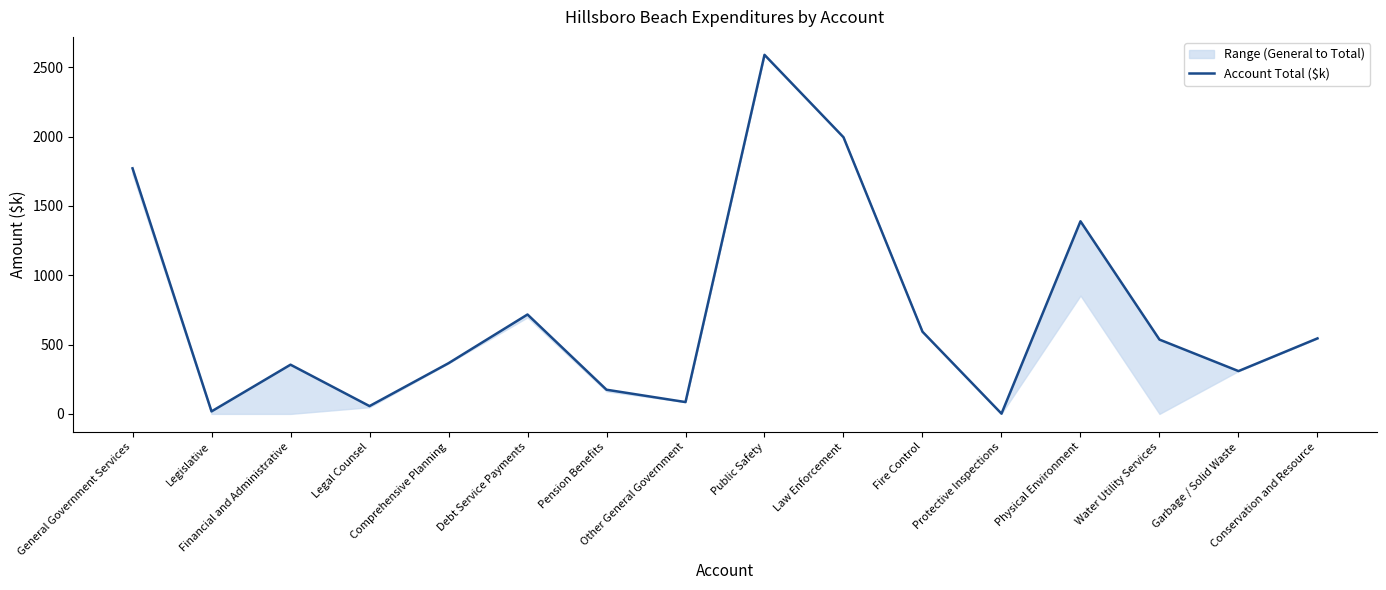

List the labels in order of value, largest first.

Public Safety, Law Enforcement, General Government Services, Physical Environment, Debt Service Payments, Fire Control, Conservation and Resource, Water Utility Services, Comprehensive Planning, Financial and Administrative, Garbage / Solid Waste, Pension Benefits, Other General Government, Legal Counsel, Legislative, Protective Inspections